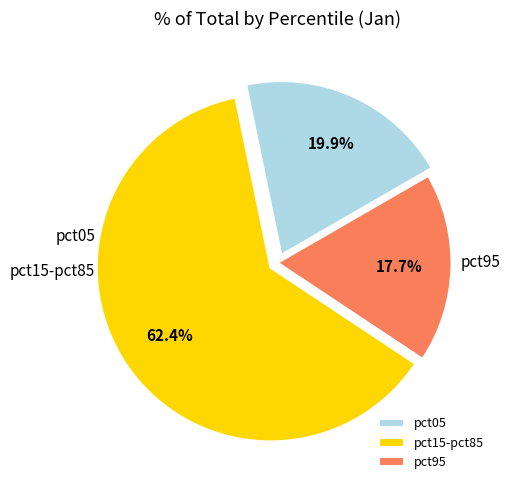

What is the total percentage of pct05 and pct95?

37.6%